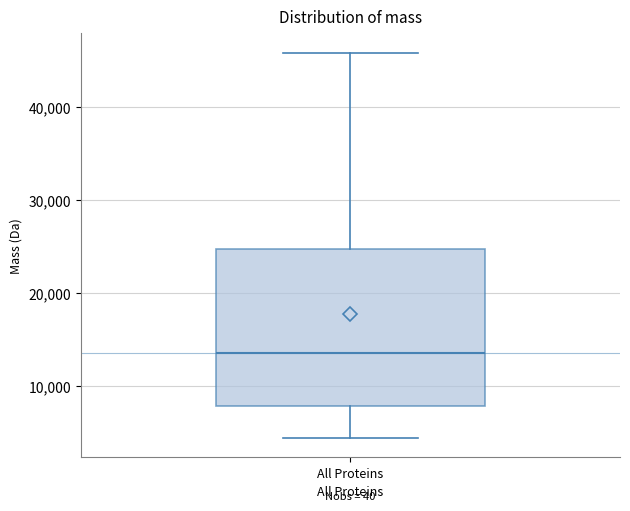

Read this box plot against the y-axis: the position of the median line, the range covered by the box, and the ends of both whiskers. The values are not printed on the chart, so give them approximately, as read against the axis.

median 14000, box 8000 to 25000, whiskers 4000 to 46000